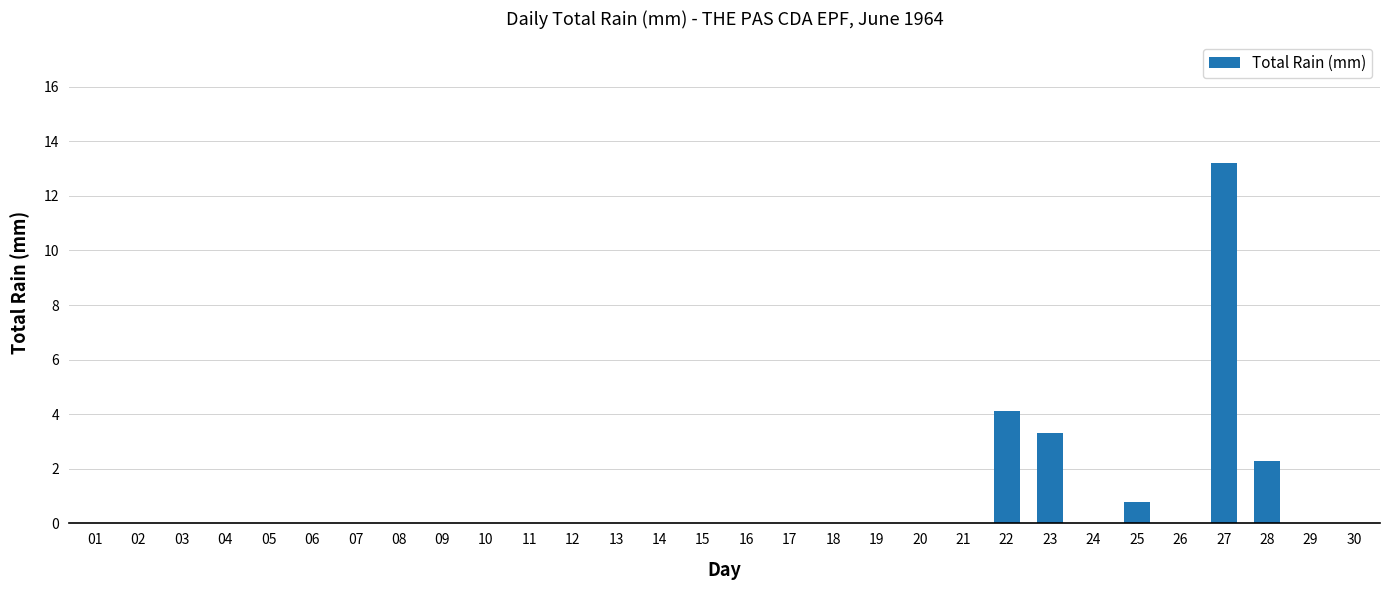

What is the change in value from 15 to 23?

+3.3